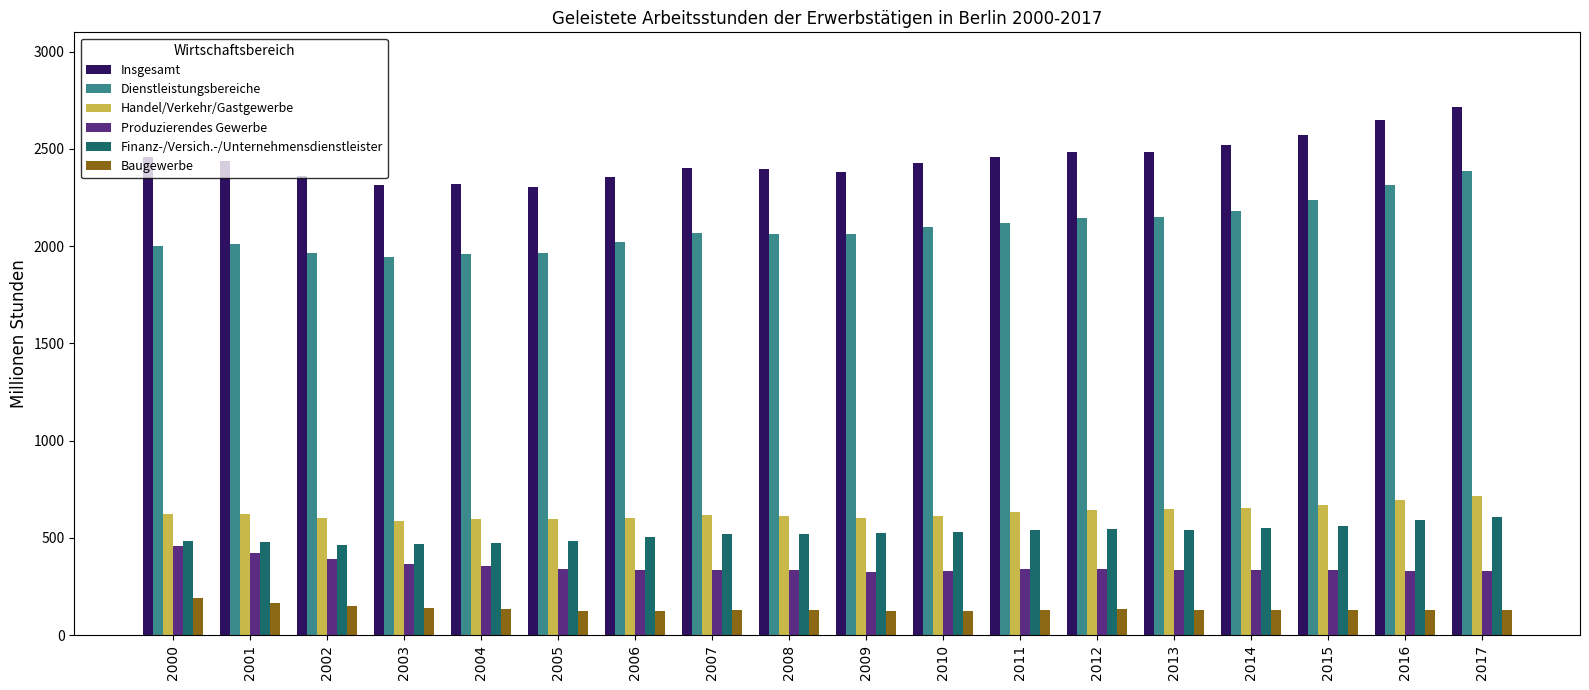

What value does the Produzierendes Gewerbe series have at 2005?

339.4